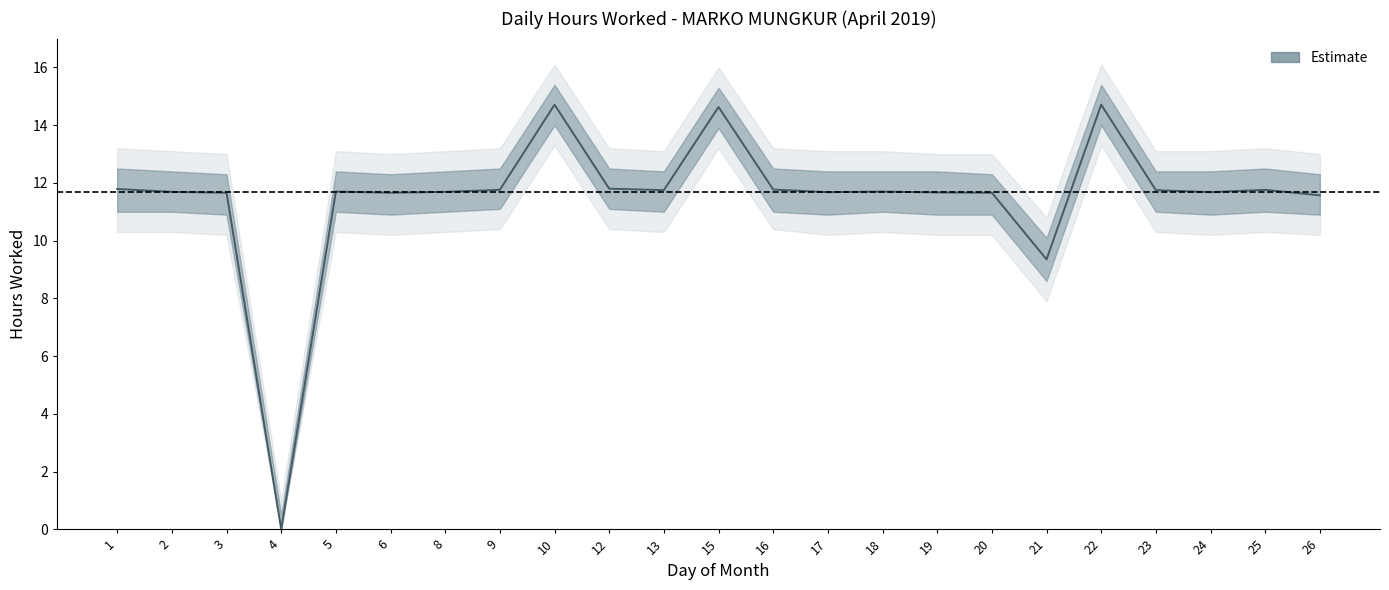

List the labels in order of value, largest first.

10, 22, 15, 12, 1, 16, 9, 25, 13, 23, 5, 18, 2, 8, 17, 24, 19, 3, 6, 20, 26, 21, 4